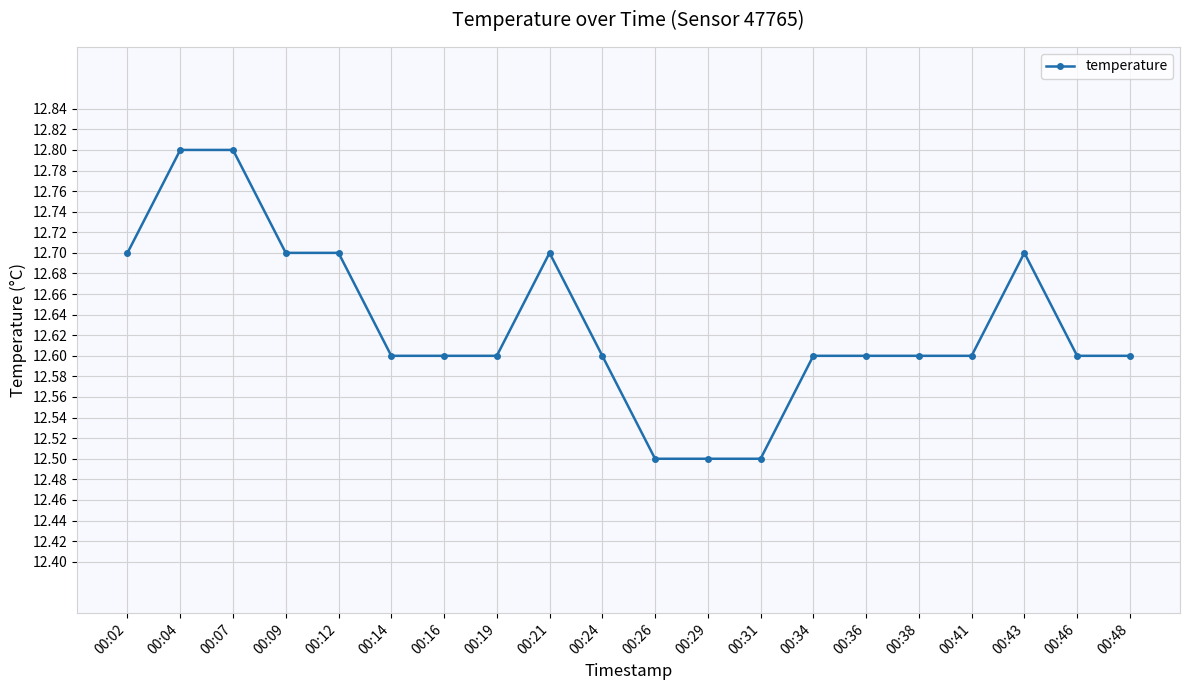

What is the greatest value displayed?

12.8